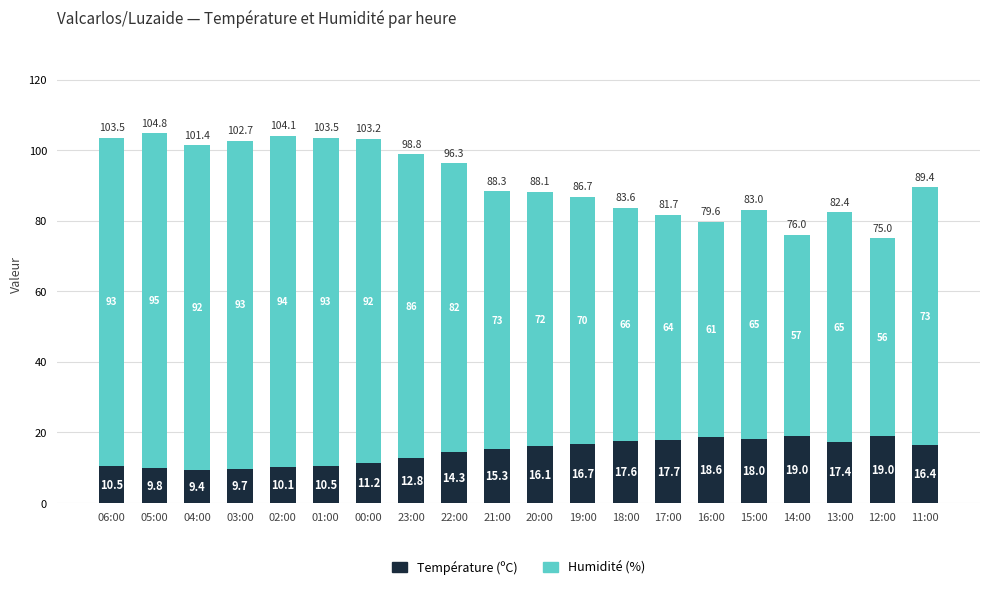

Are the bars horizontal?

No